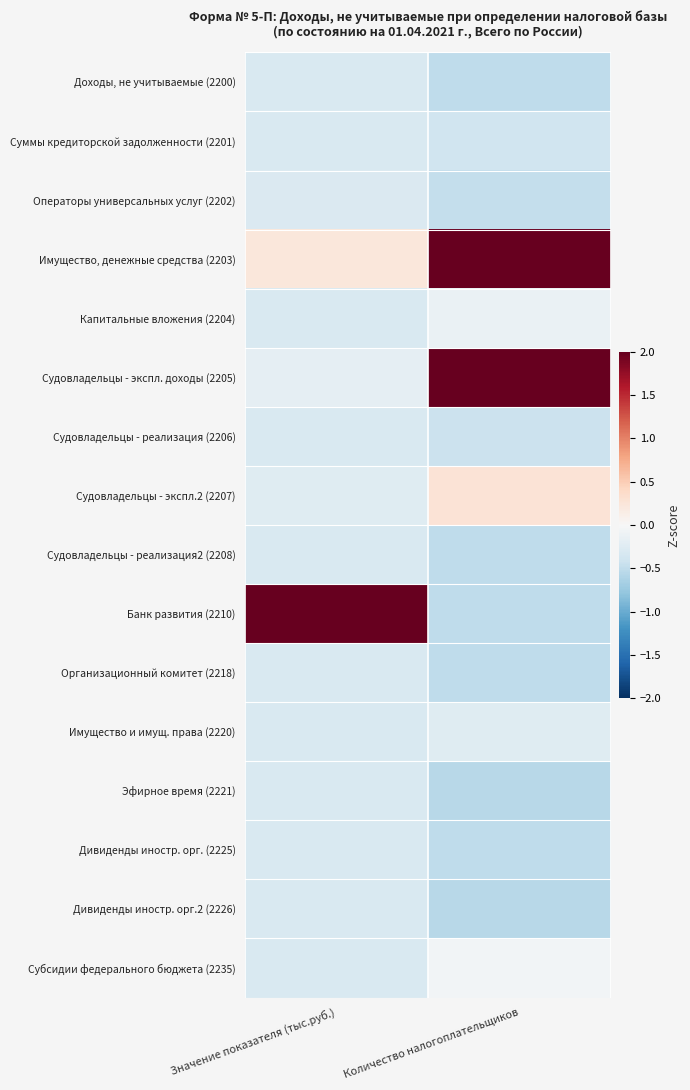

Reading left to right, extract all data points from this chart.

Доходы, не учитываемые (2200): Значение показателя (тыс.руб.)=-0.3	Количество налогоплательщиков=-0.5
Суммы кредиторской задолженности (2201): Значение показателя (тыс.руб.)=-0.3	Количество налогоплательщиков=-0.4
Операторы универсальных услуг (2202): Значение показателя (тыс.руб.)=-0.3	Количество налогоплательщиков=-0.5
Имущество, денежные средства (2203): Значение показателя (тыс.руб.)=0.2	Количество налогоплательщиков=2.2
Капитальные вложения (2204): Значение показателя (тыс.руб.)=-0.3	Количество налогоплательщиков=-0.1
Судовладельцы - экспл. доходы (2205): Значение показателя (тыс.руб.)=-0.2	Количество налогоплательщиков=2.9
Судовладельцы - реализация (2206): Значение показателя (тыс.руб.)=-0.3	Количество налогоплательщиков=-0.4
Судовладельцы - экспл.2 (2207): Значение показателя (тыс.руб.)=-0.2	Количество налогоплательщиков=0.3
Судовладельцы - реализация2 (2208): Значение показателя (тыс.руб.)=-0.3	Количество налогоплательщиков=-0.5
Банк развития (2210): Значение показателя (тыс.руб.)=3.8	Количество налогоплательщиков=-0.5
Организационный комитет (2218): Значение показателя (тыс.руб.)=-0.3	Количество налогоплательщиков=-0.5
Имущество и имущ. права (2220): Значение показателя (тыс.руб.)=-0.3	Количество налогоплательщиков=-0.2
Эфирное время (2221): Значение показателя (тыс.руб.)=-0.3	Количество налогоплательщиков=-0.5
Дивиденды иностр. орг. (2225): Значение показателя (тыс.руб.)=-0.3	Количество налогоплательщиков=-0.5
Дивиденды иностр. орг.2 (2226): Значение показателя (тыс.руб.)=-0.3	Количество налогоплательщиков=-0.5
Субсидии федерального бюджета (2235): Значение показателя (тыс.руб.)=-0.3	Количество налогоплательщиков=-0.1